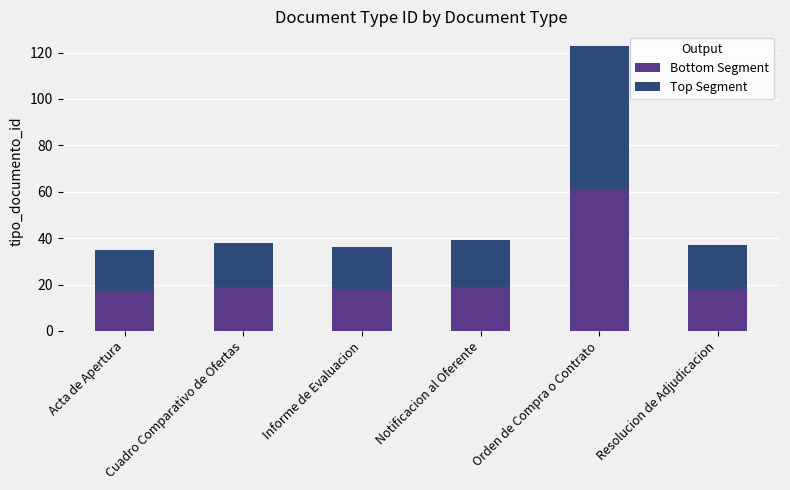

Which category has the highest value in the Bottom Segment series?

Orden de Compra o Contrato